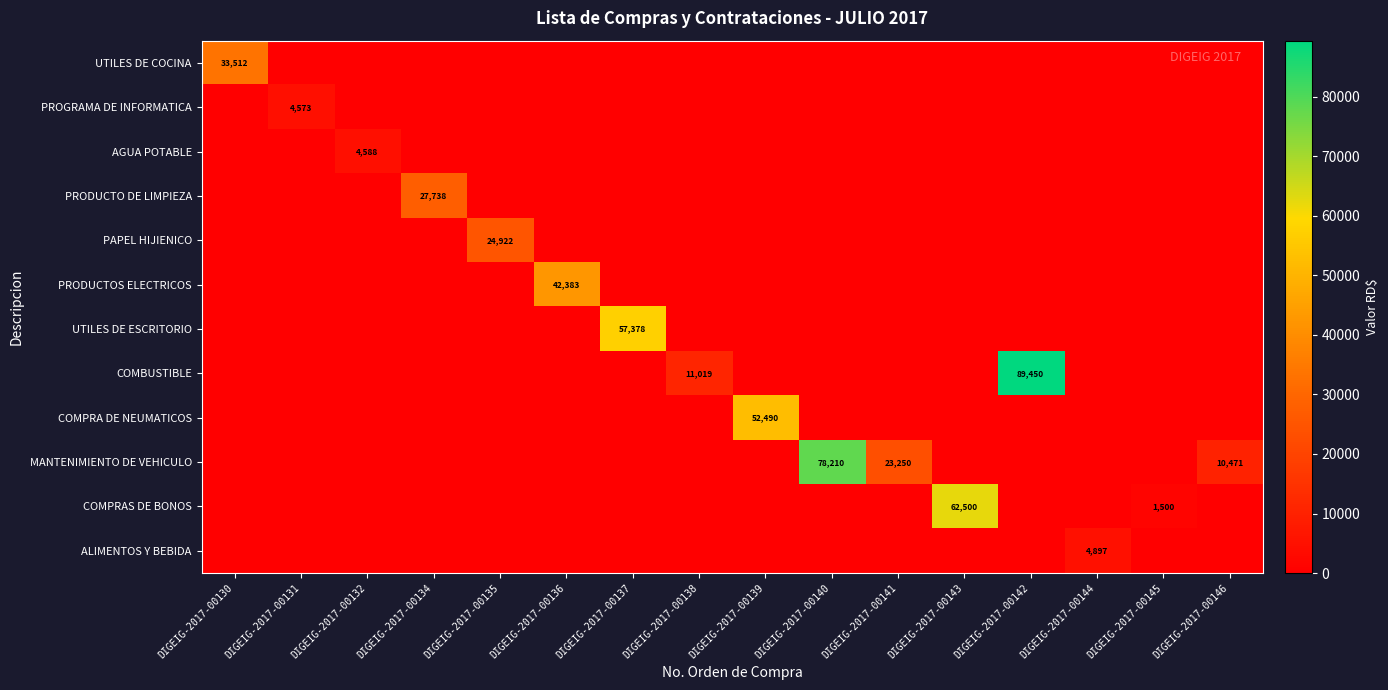

The value of PRODUCTOS ELECTRICOS at DIGEIG-2017-00136 is 72131. True or false?

False